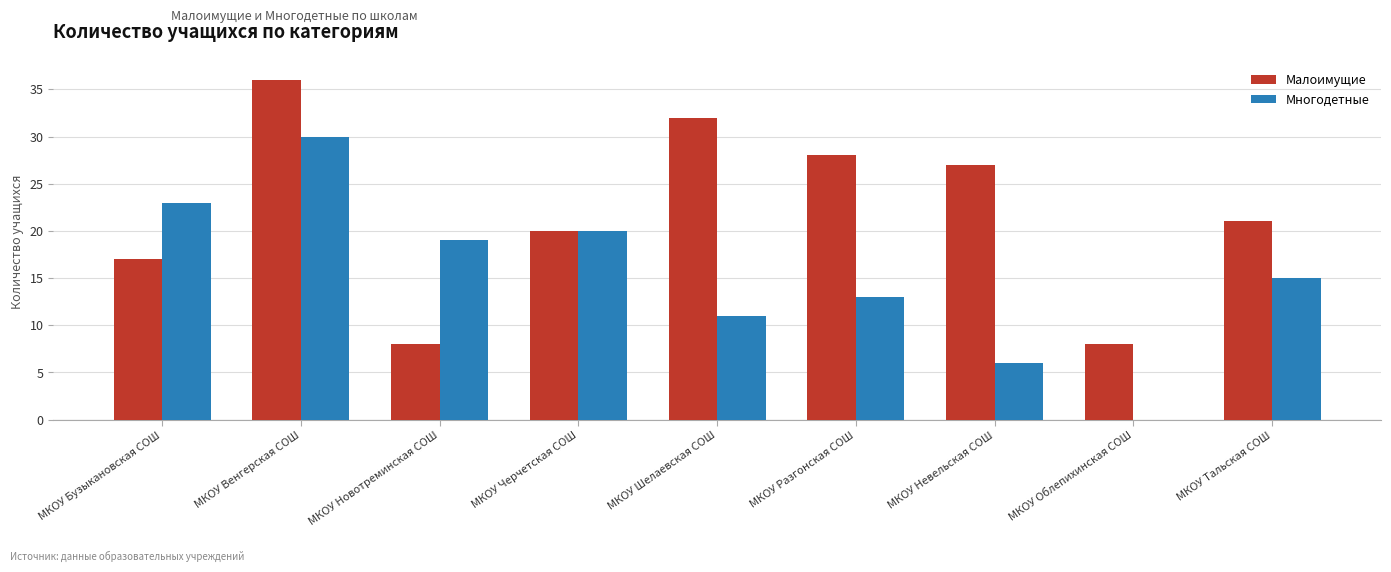

What is the sum of all Малоимущие values?

197